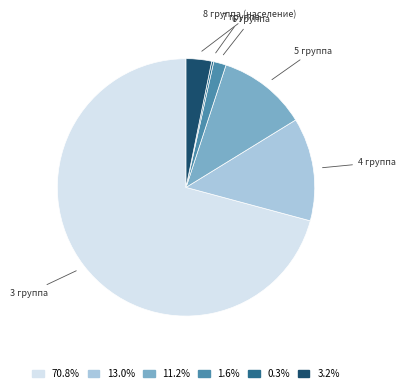

Is there any slice that represents more than half of the pie?

Yes